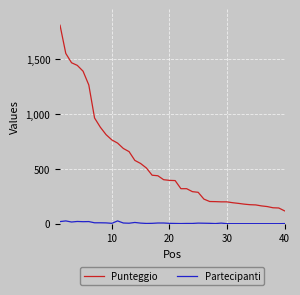

Which series has the largest total across all categories?

Punteggio